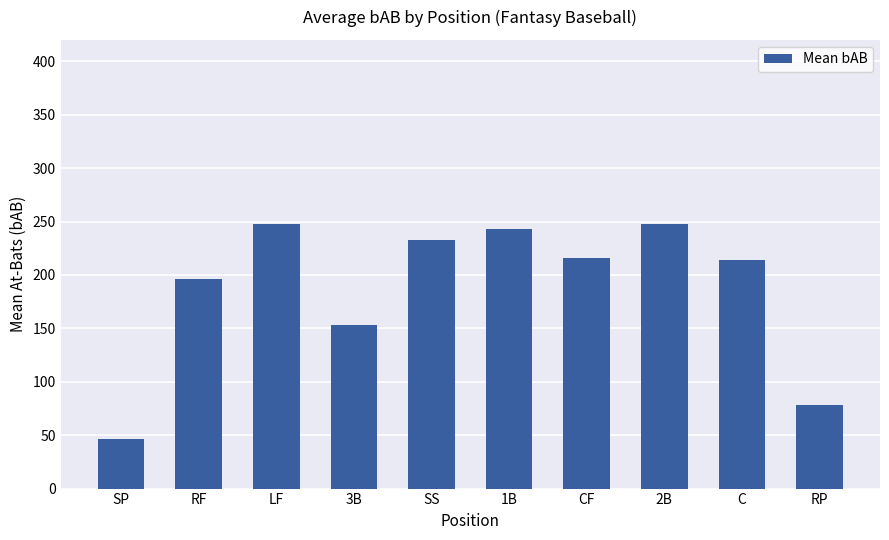

Is it true that the value at SS is 232.3?

True